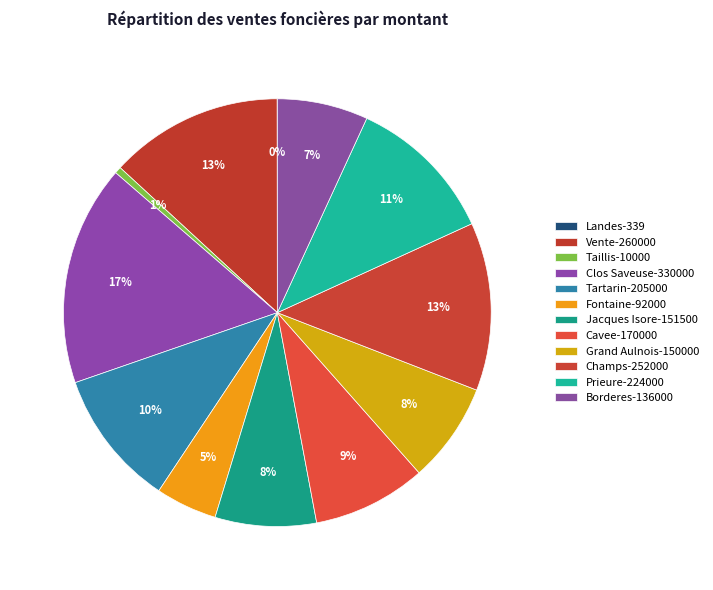

The Clos Saveuse-330000 slice represents 3% of the pie. True or false?

False